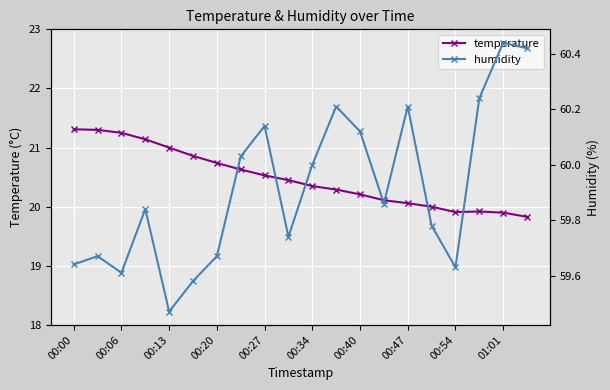

True or false: temperature has a value of 36.2 at 00:00.

False